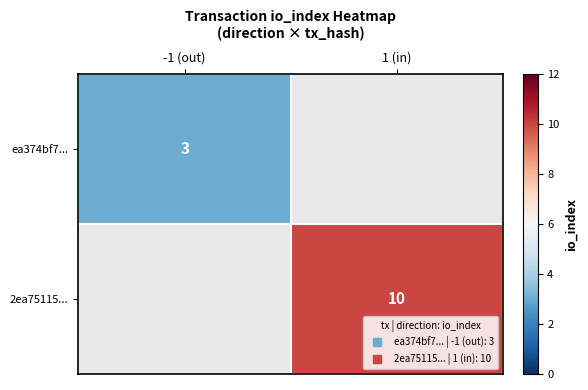

List the labels in order of ea374bf7... value, largest first.

-1 (out), 1 (in)